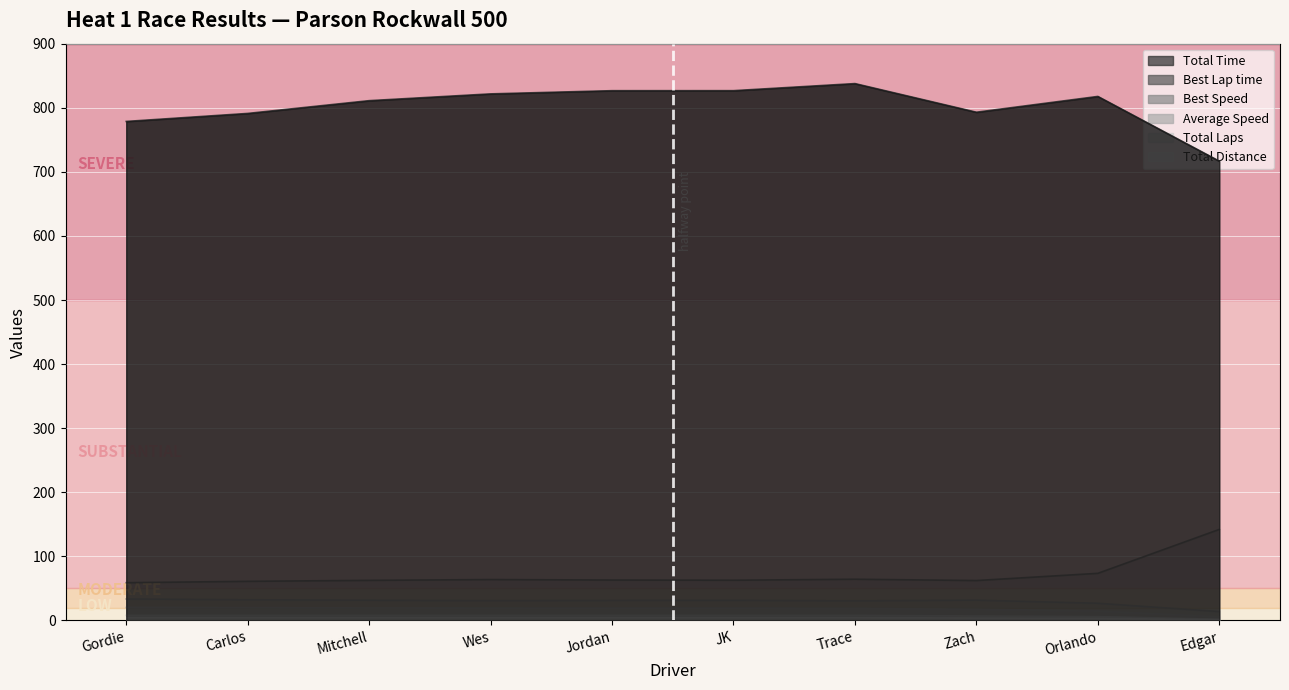

How many lines are shown in the chart?

6